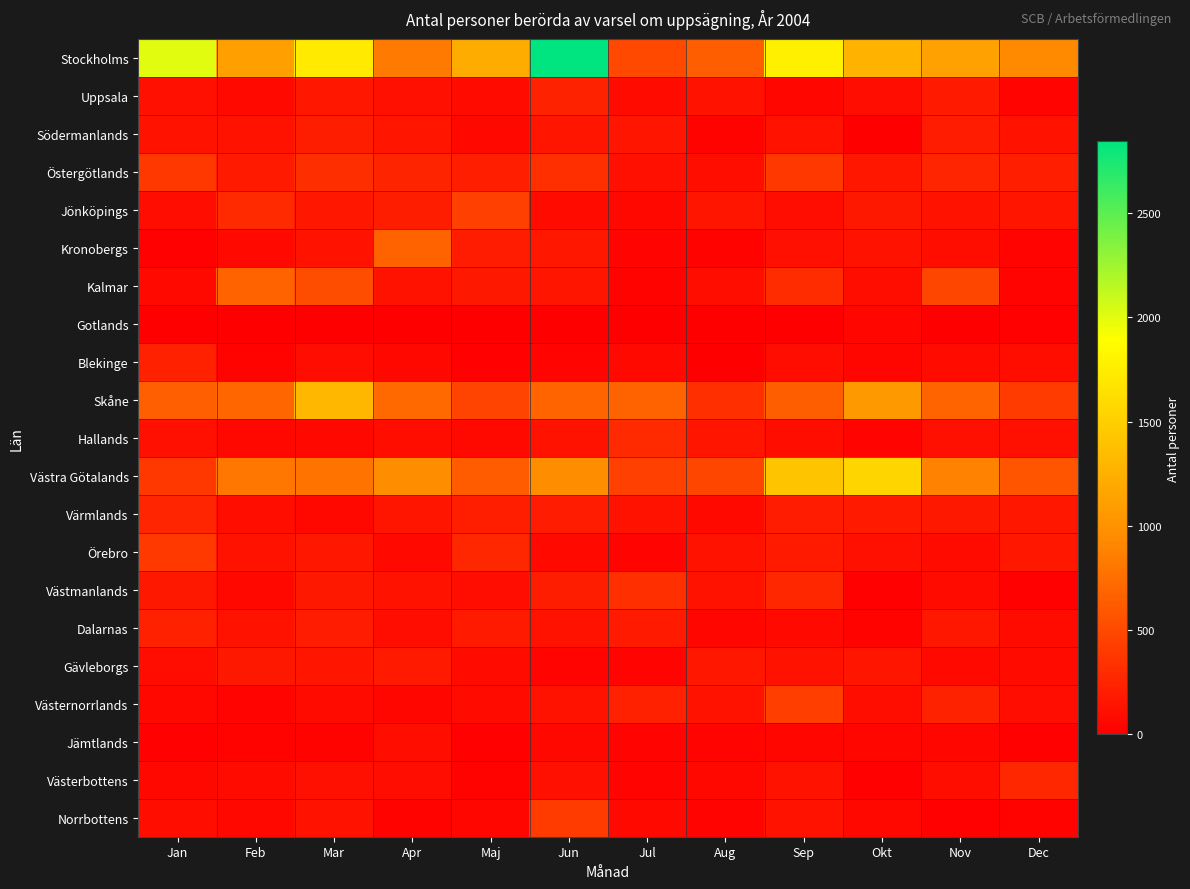

Which label corresponds to the largest value in the chart?

Jun